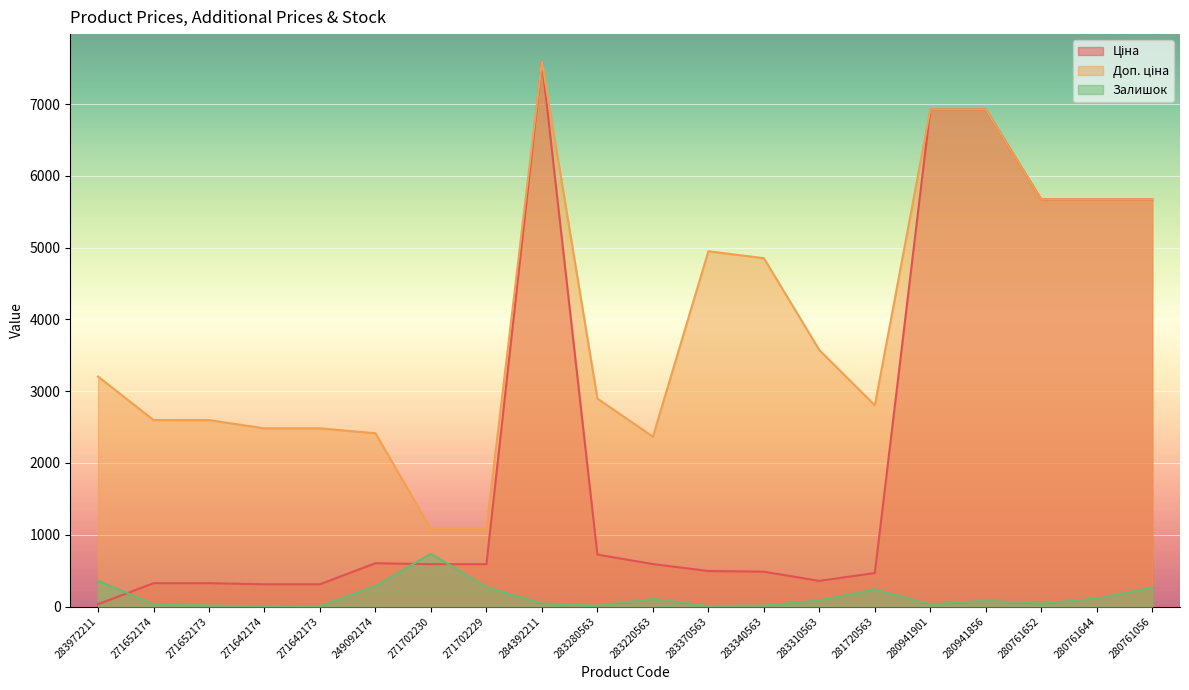

Which label corresponds to the largest value in the chart?

284392211